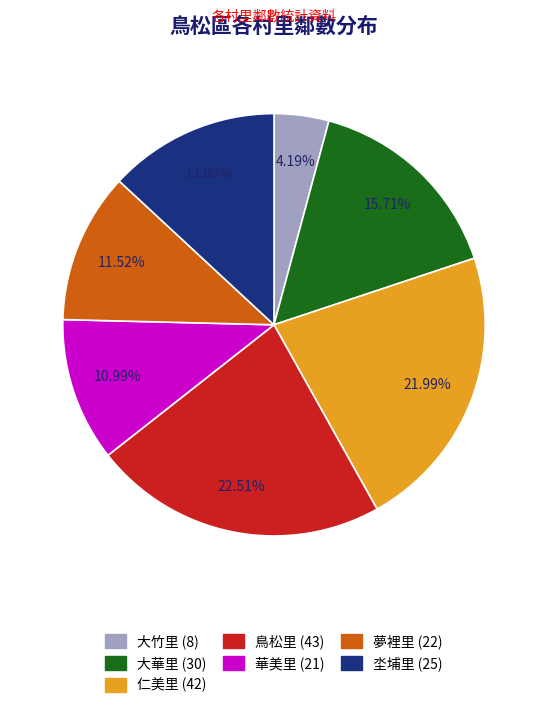

What percentage is the 大華里 slice, to the nearest percent?

16%